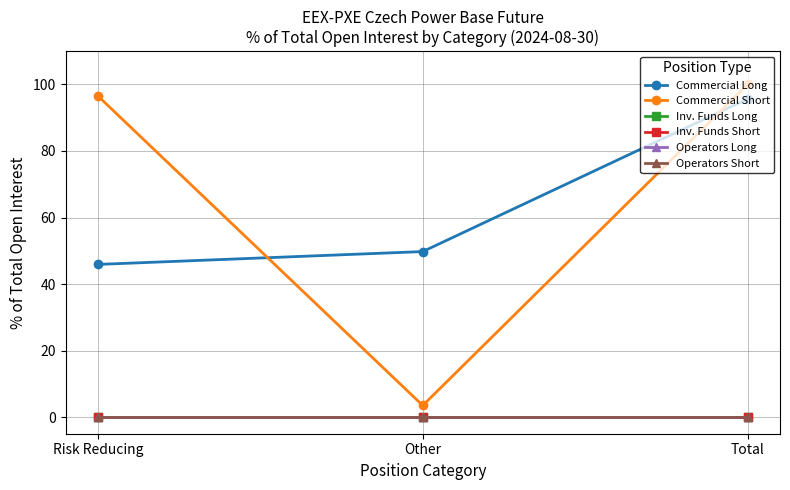

At which label does Inv. Funds Short reach its peak?

Risk Reducing